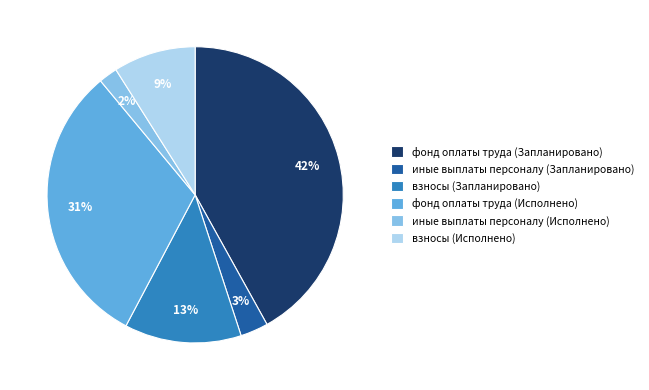

Between иные выплаты персоналу (Исполнено) and фонд оплаты труда (Исполнено), which is larger?

фонд оплаты труда (Исполнено)